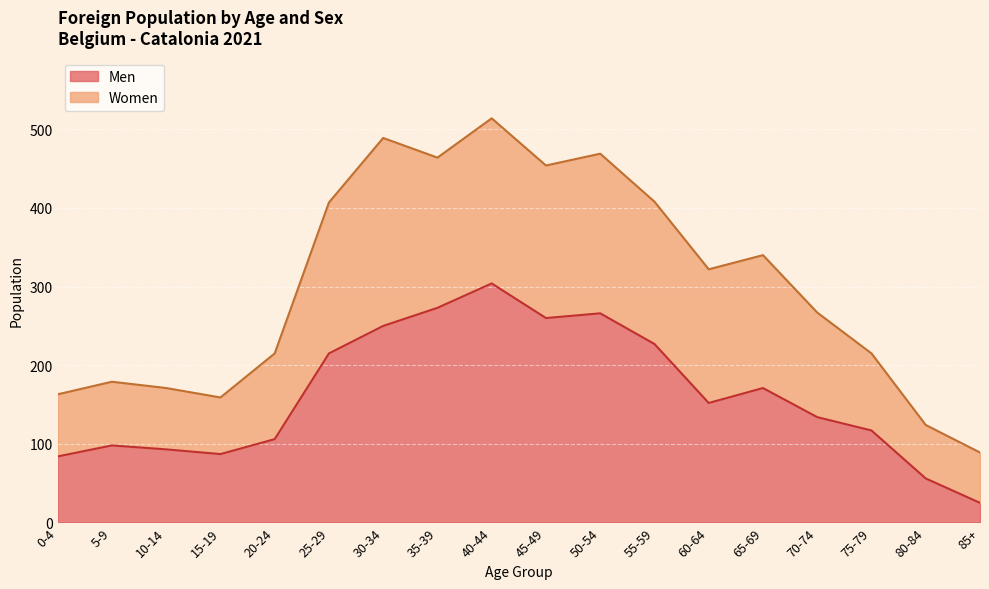

How many data points in Men are above 152?

8